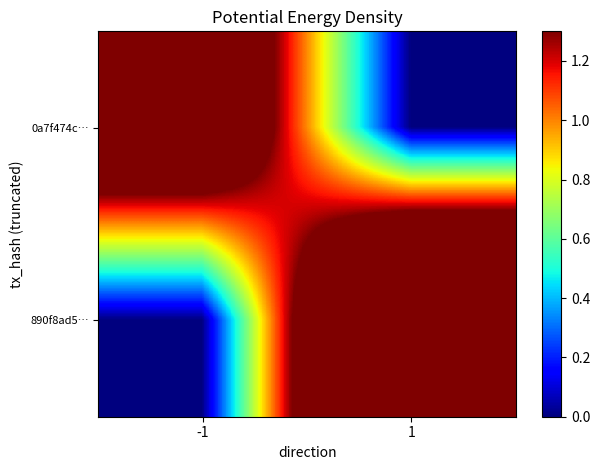

List the series in order of their overall mean, highest first.

890f8ad5…, 0a7f474c…